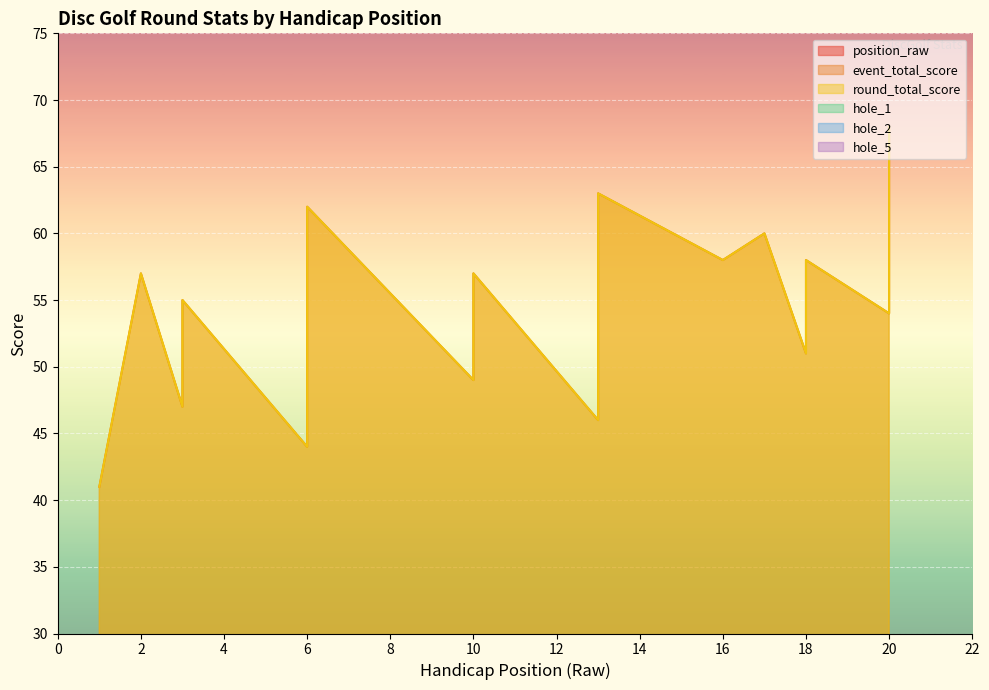

Which category has the highest value across all series?

20